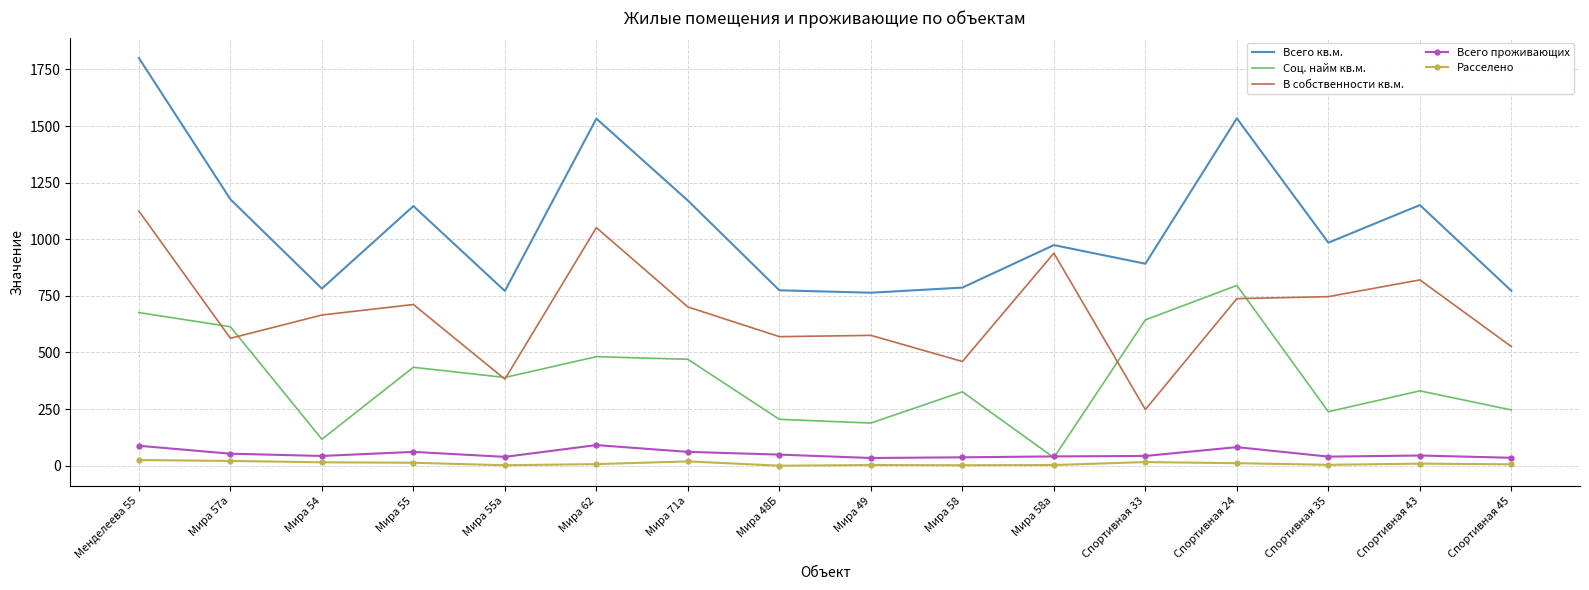

What is the difference between the Всего проживающих values at Мира 71а and Мира 58а?

20.0